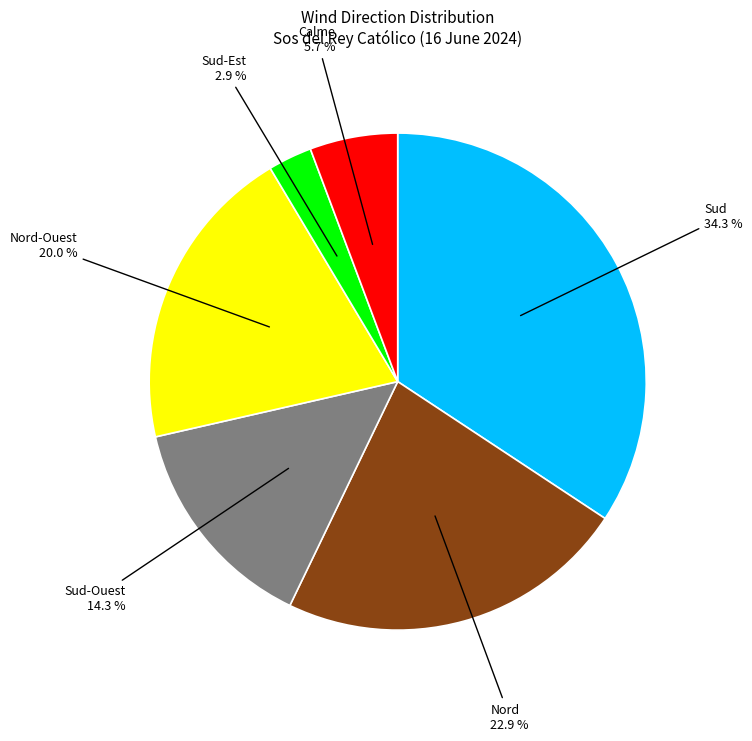

Does any single category account for the majority?

No